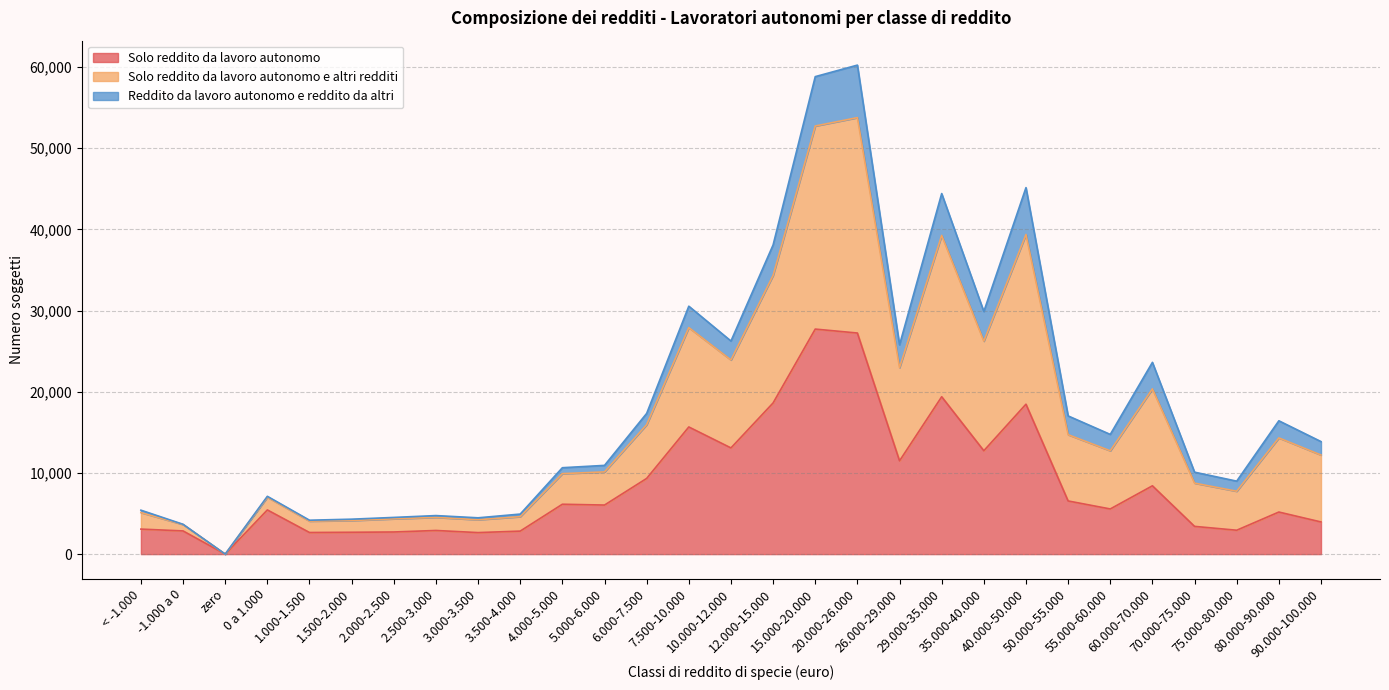

What is the highest value of the Solo reddito da lavoro autonomo series?

27712